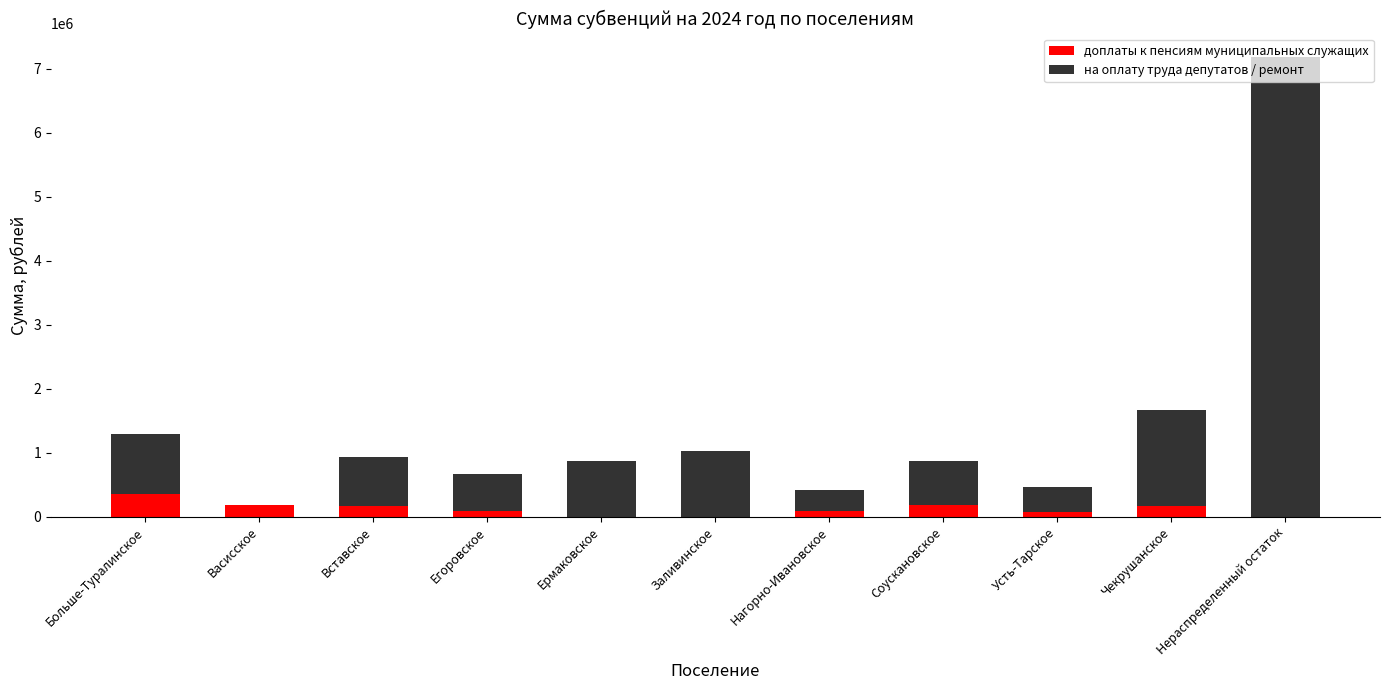

What is the sum of all доплаты к пенсиям муниципальных служащих values?

1303659.8